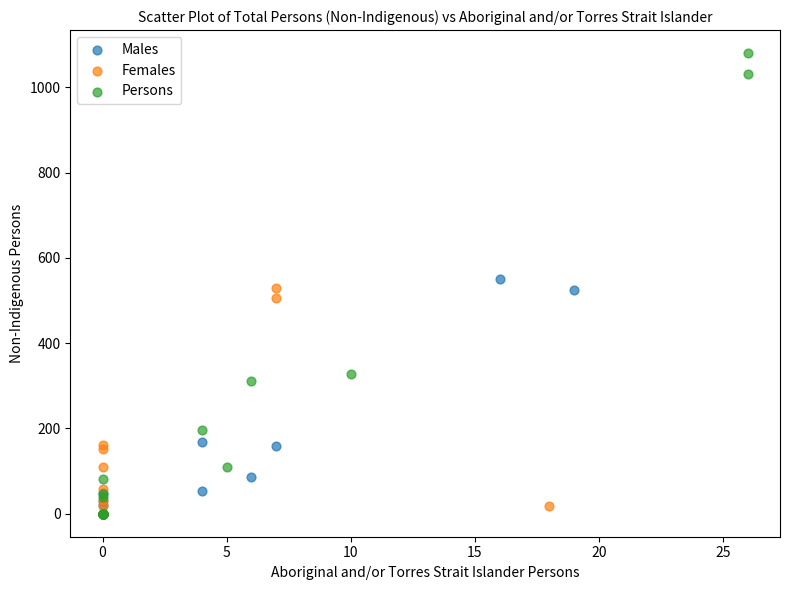

Which series contains the highest Y value?

Persons